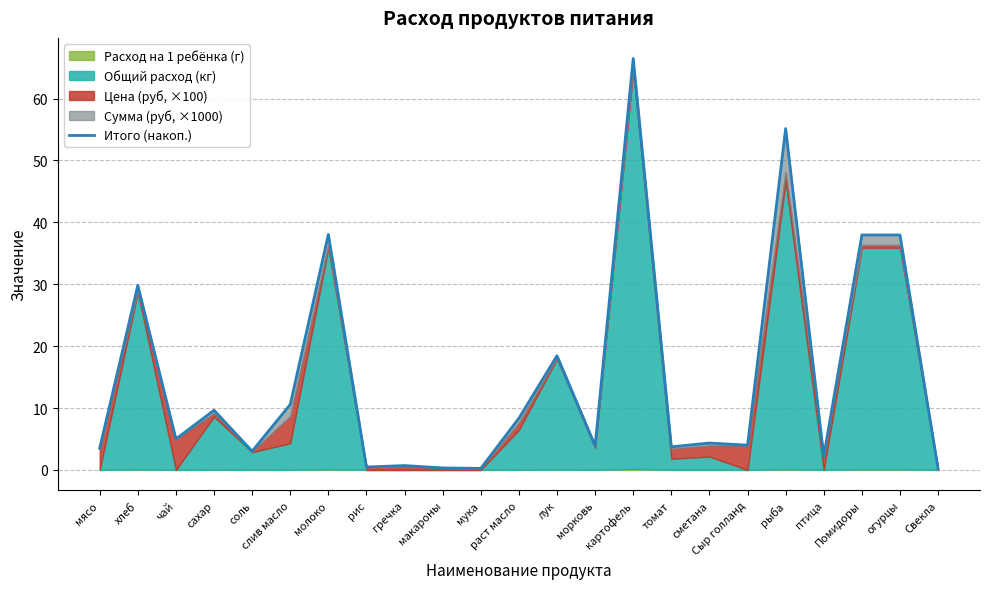

Approximately how many times larger is the value at хлеб compared to лук?

1.6